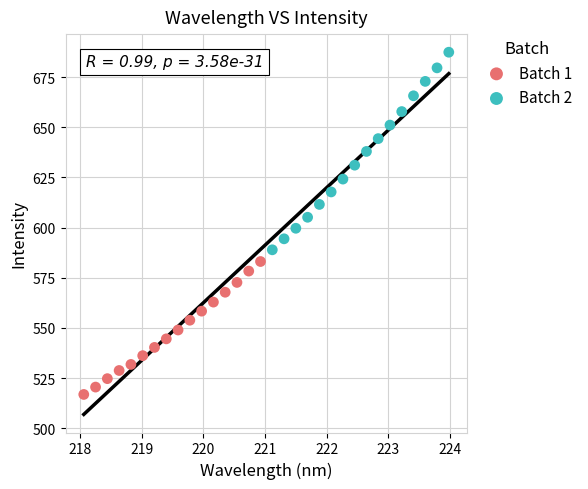

Which series contains the lowest Y value?

Batch 1